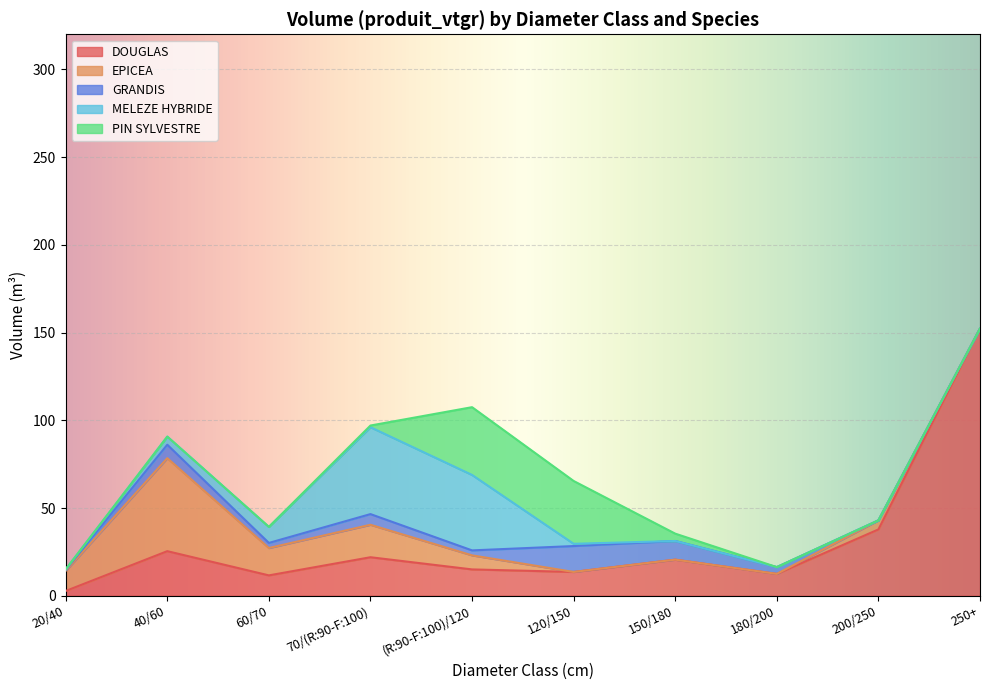

Rank the categories by EPICEA value from highest to lowest.

40/60, 70/(R:90-F:100), 60/70, 20/40, (R:90-F:100)/120, 200/250, 120/150, 150/180, 180/200, 250+